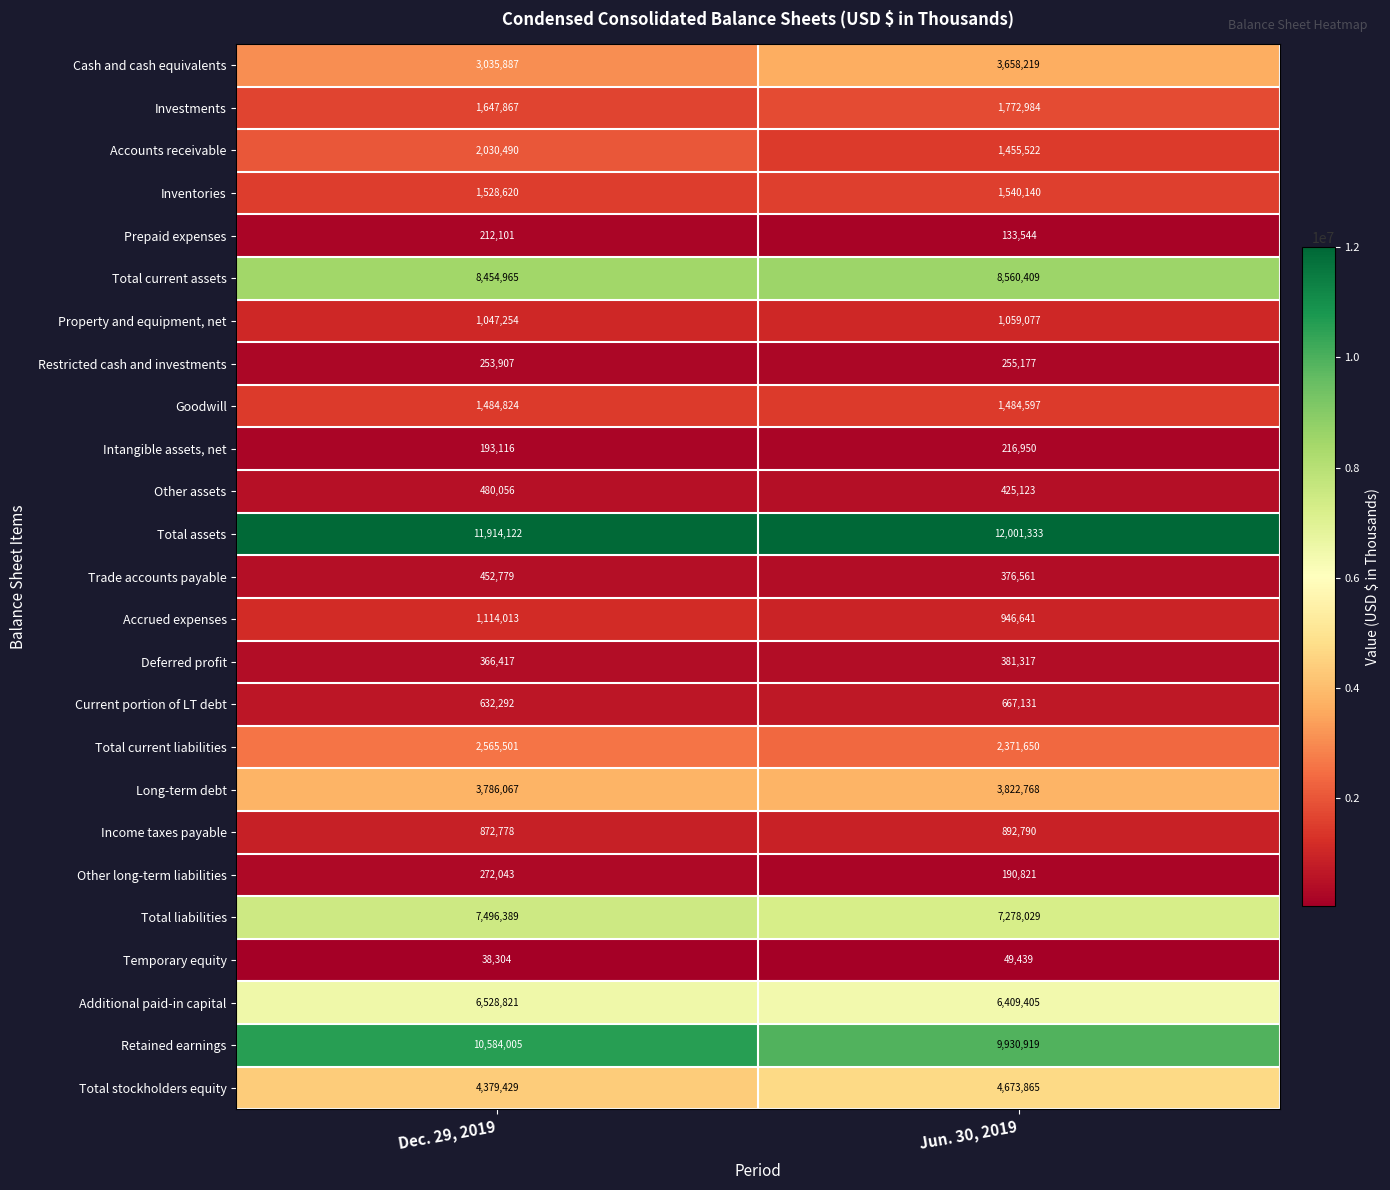

What is the smallest value displayed?

38304